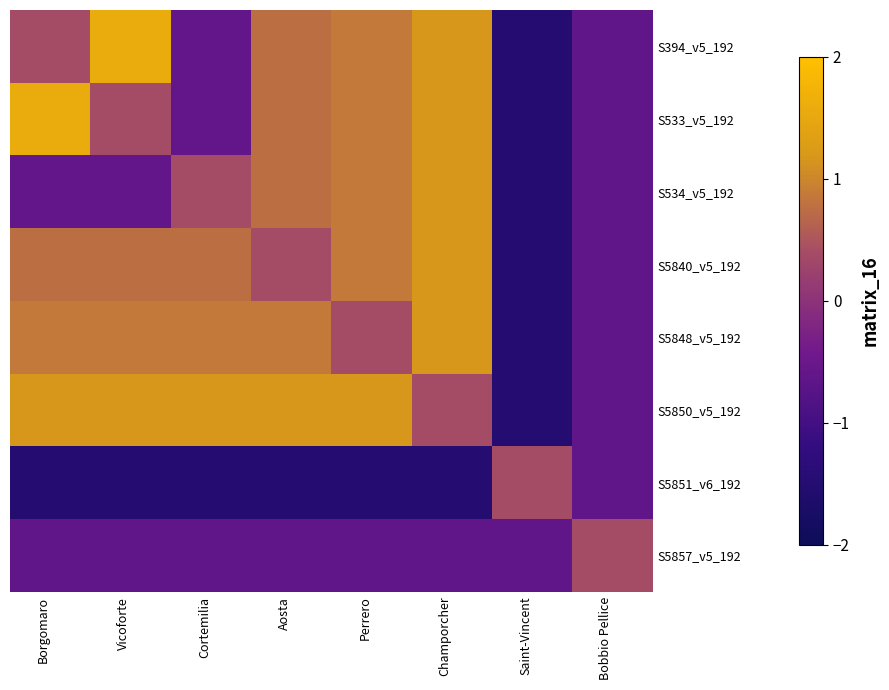

How many categories are shown in the chart?

8